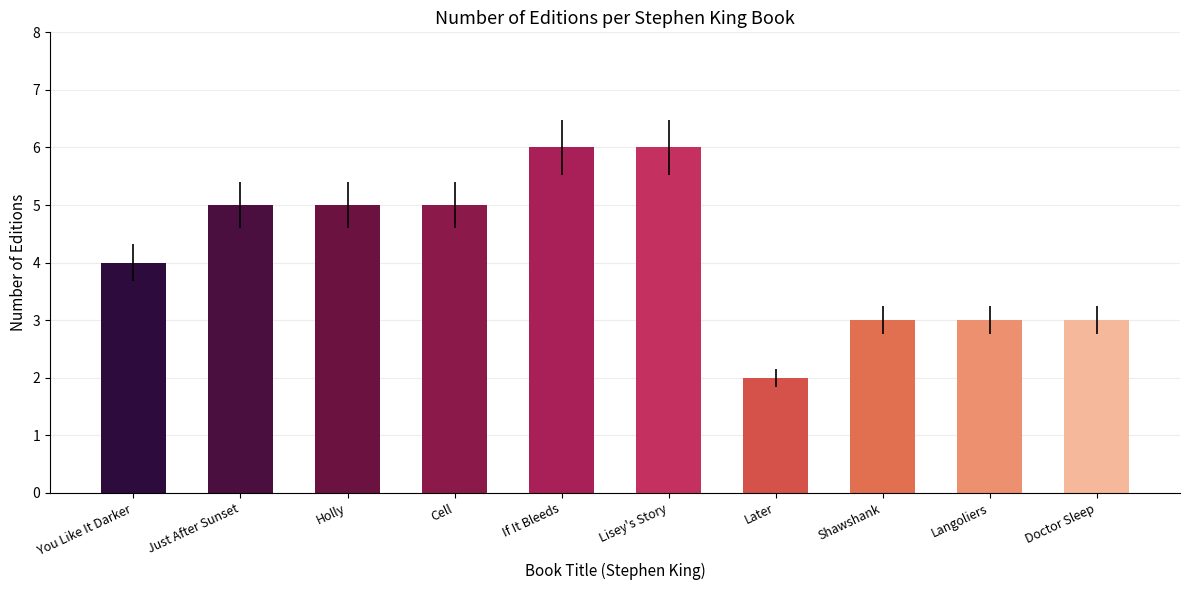

Are the bars grouped side by side (vs. stacked)?

No